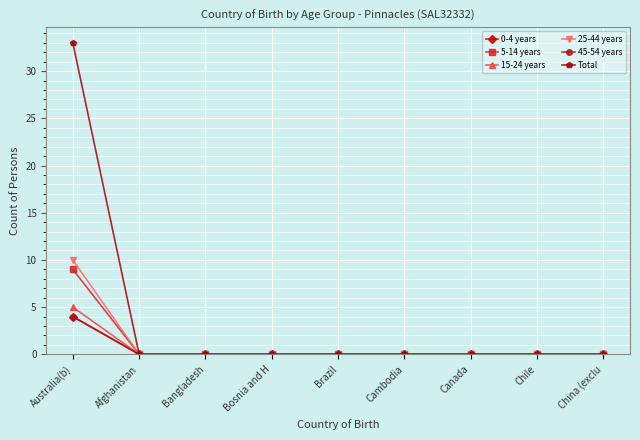

True or false: 25-44 years has more than 0 points higher than both neighbors.

False